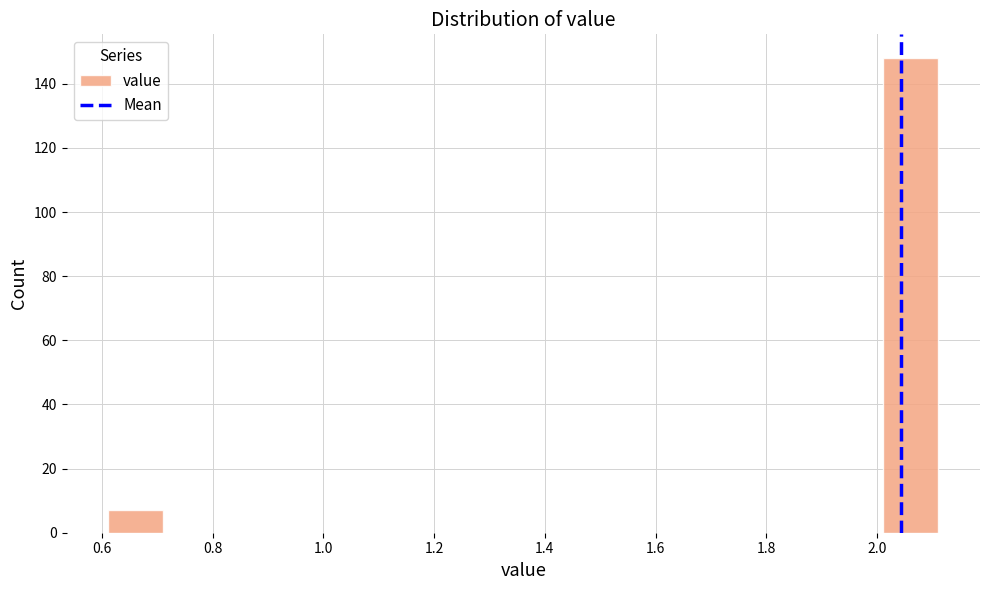

Reading left to right, list every bar in this chart as the range it spans on the x-axis followed by its height. Neither the bar edges nor the heights are printed on the chart, so give them approximately, as read against the axes.

0.62 to 0.72: 8
0.72 to 0.82: 0
0.82 to 0.92: 0
0.92 to 1.02: 0
1.02 to 1.12: 0
1.12 to 1.22: 0
1.22 to 1.32: 0
1.32 to 1.42: 0
1.42 to 1.52: 0
1.52 to 1.62: 0
1.62 to 1.72: 0
1.72 to 1.82: 0
1.82 to 1.92: 0
1.92 to 2.02: 0
2.02 to 2.12: 148